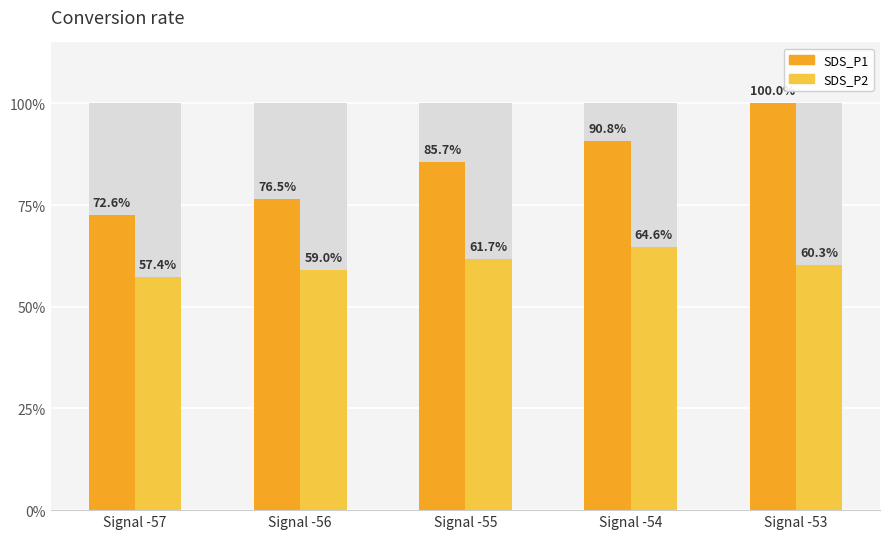

What is the sum of all SDS_P1 values?

425.6